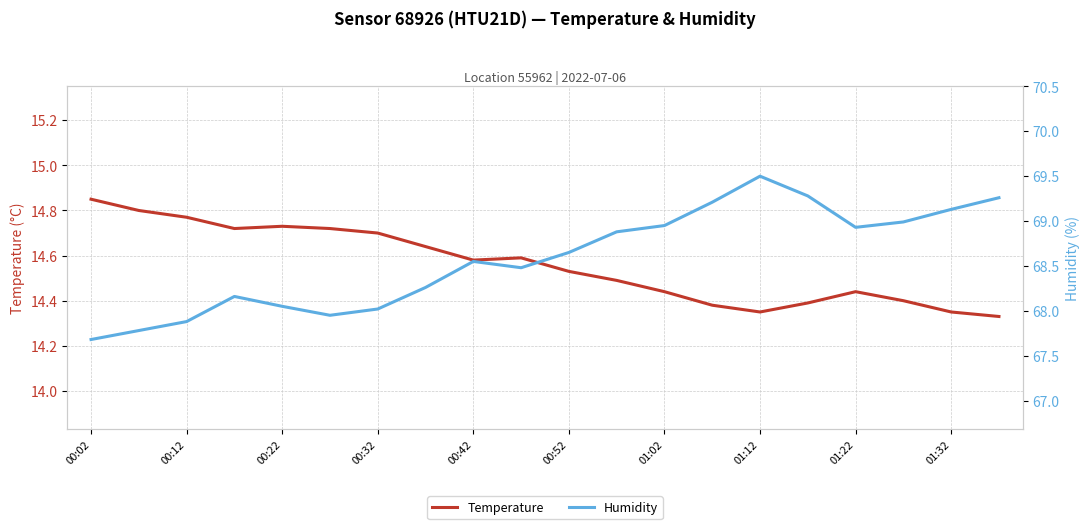

True or false: temperature and humidity cross at least once.

False